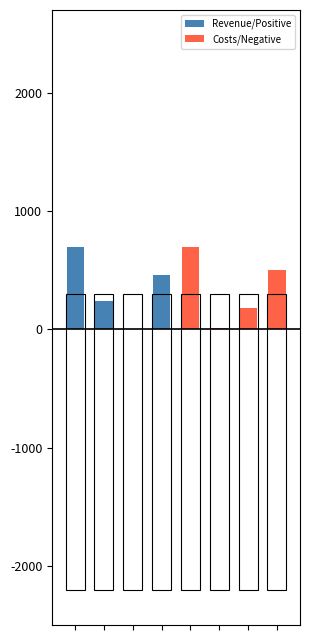

True or false: Costs/Negative has a value of 0.0 at 0.

True